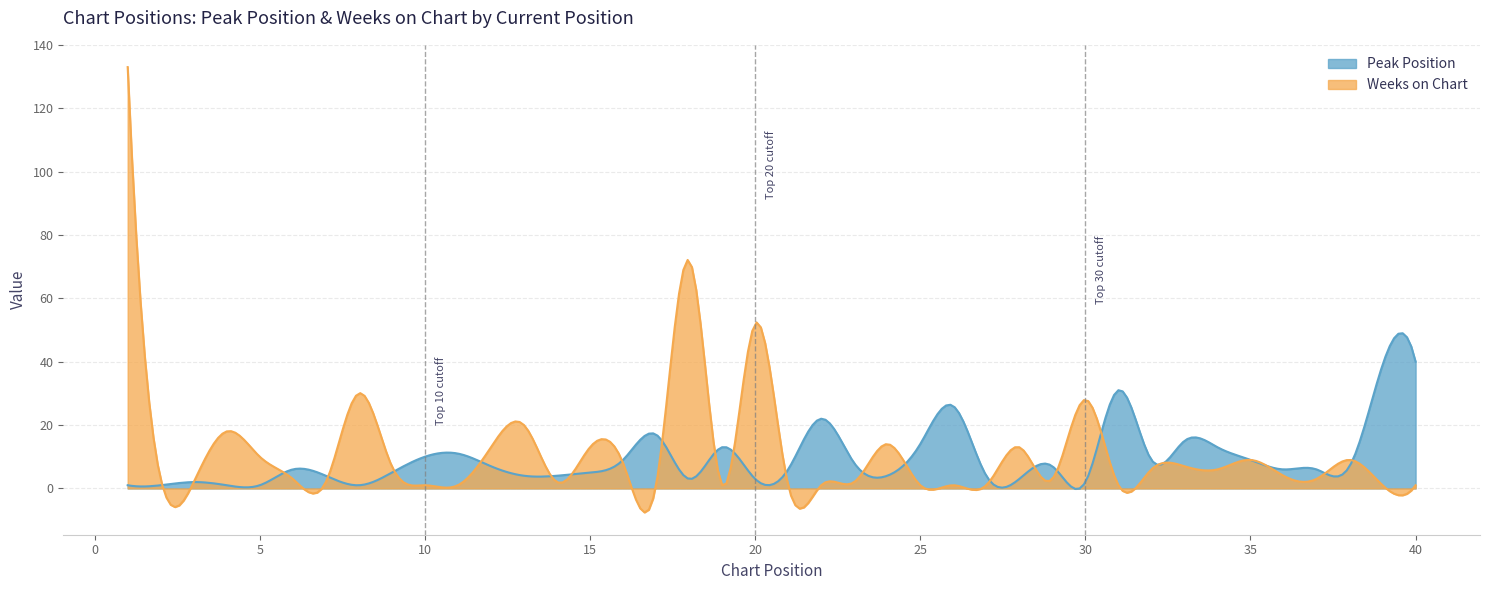

What is the value of the Weeks on Chart point at the 22nd from the left?

1